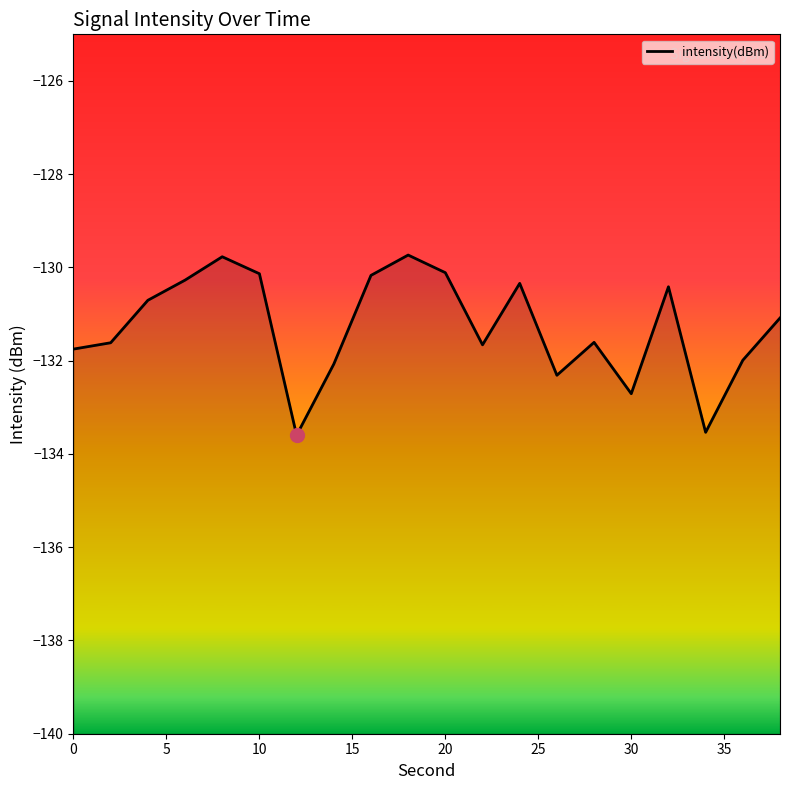

What is the smallest value displayed?

-133.6